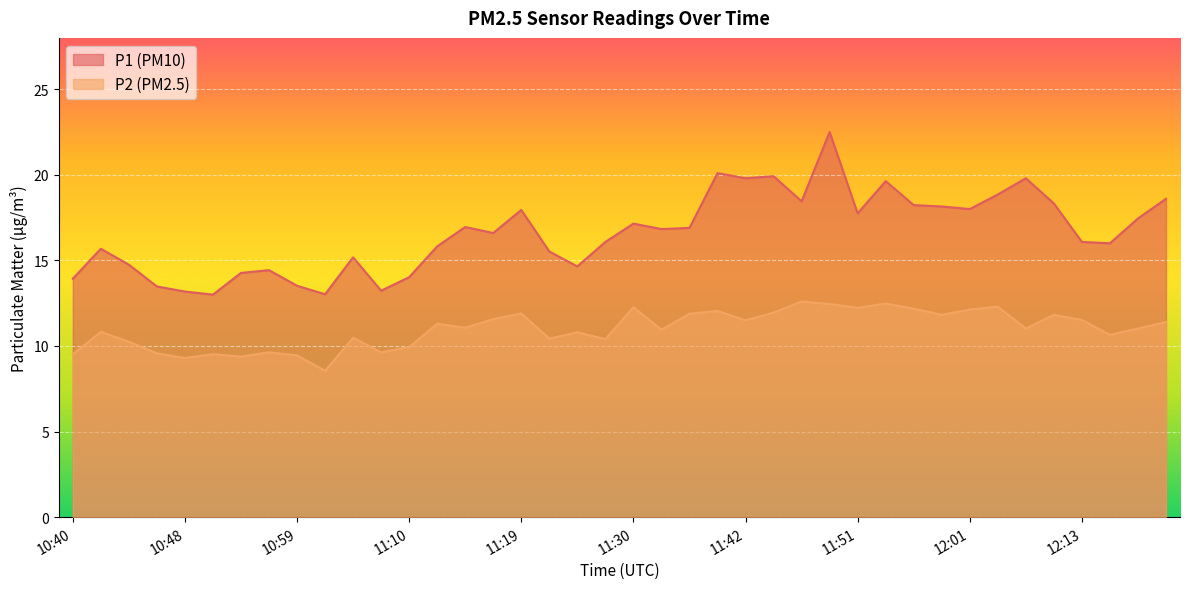

At which category does P1 reach its first local valley?

10:50